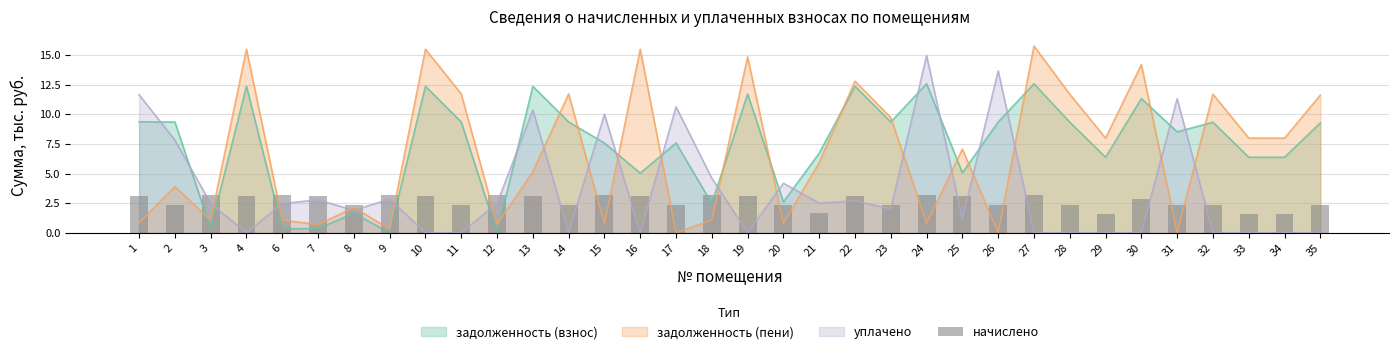

Is it true that the value at 3 is 3.2?

True